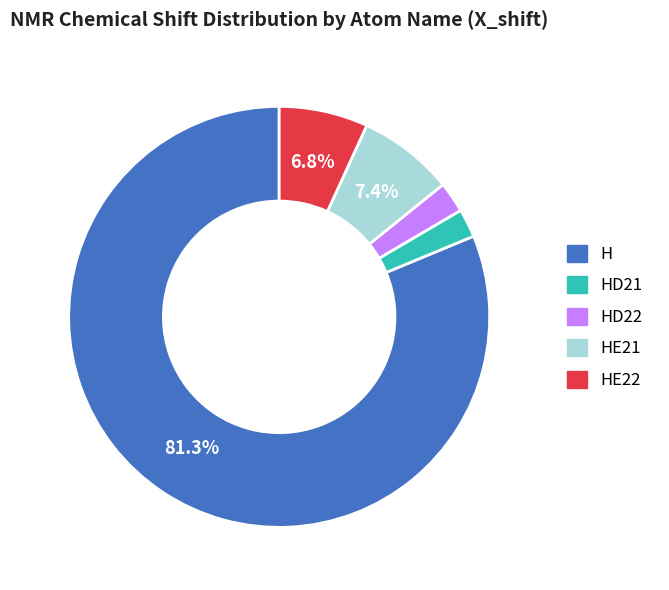

Is there a majority slice in this chart?

Yes